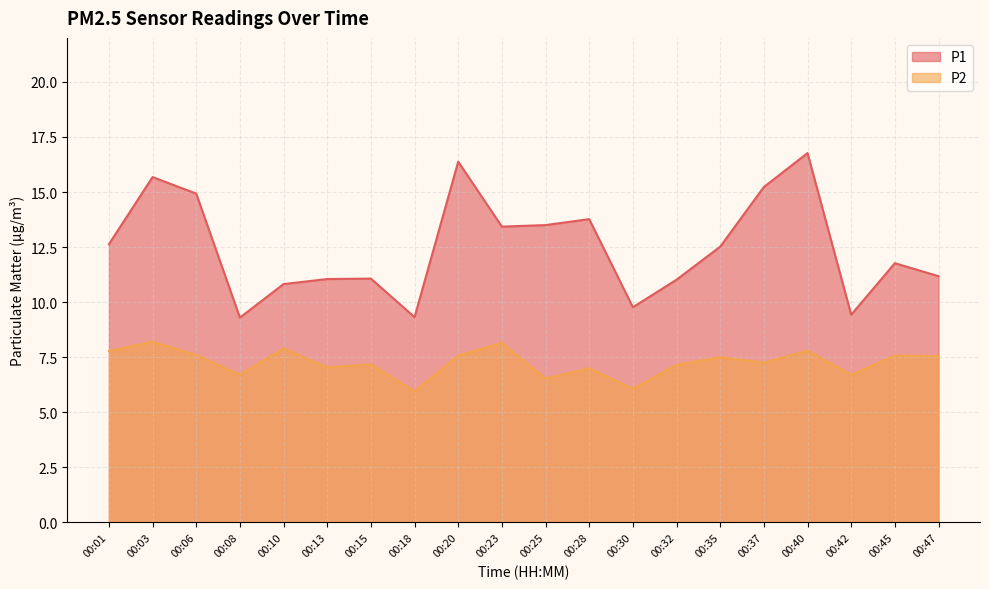

What is the difference between the maximum and minimum values in the P1 series?

7.5